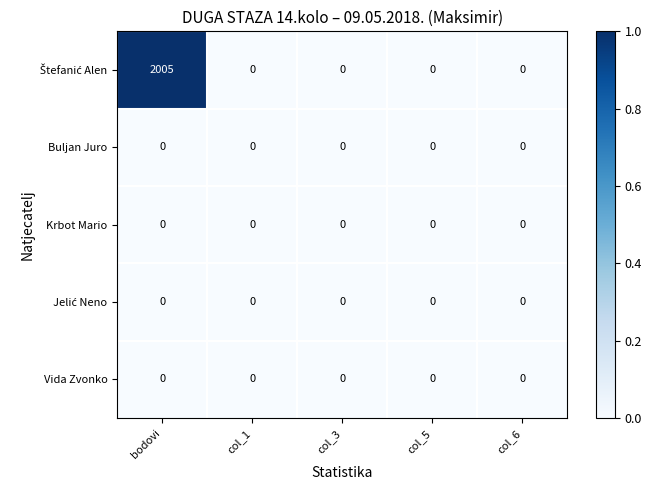

Which category has the highest value across all series?

bodovi